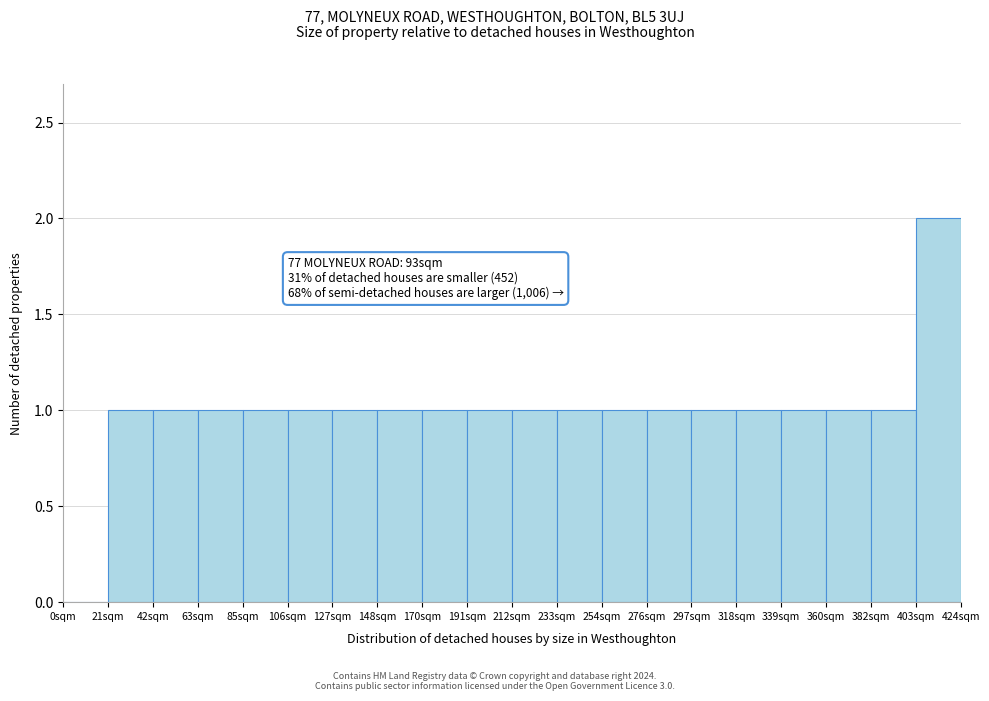

Reading left to right, transcribe all the data shown in this chart.

0sqm=0	21sqm=1	42sqm=1	63sqm=1	85sqm=1	106sqm=1	127sqm=1	148sqm=1	170sqm=1	191sqm=1	212sqm=1	233sqm=1	254sqm=1	276sqm=1	297sqm=1	318sqm=1	339sqm=1	360sqm=1	382sqm=1	403sqm=2